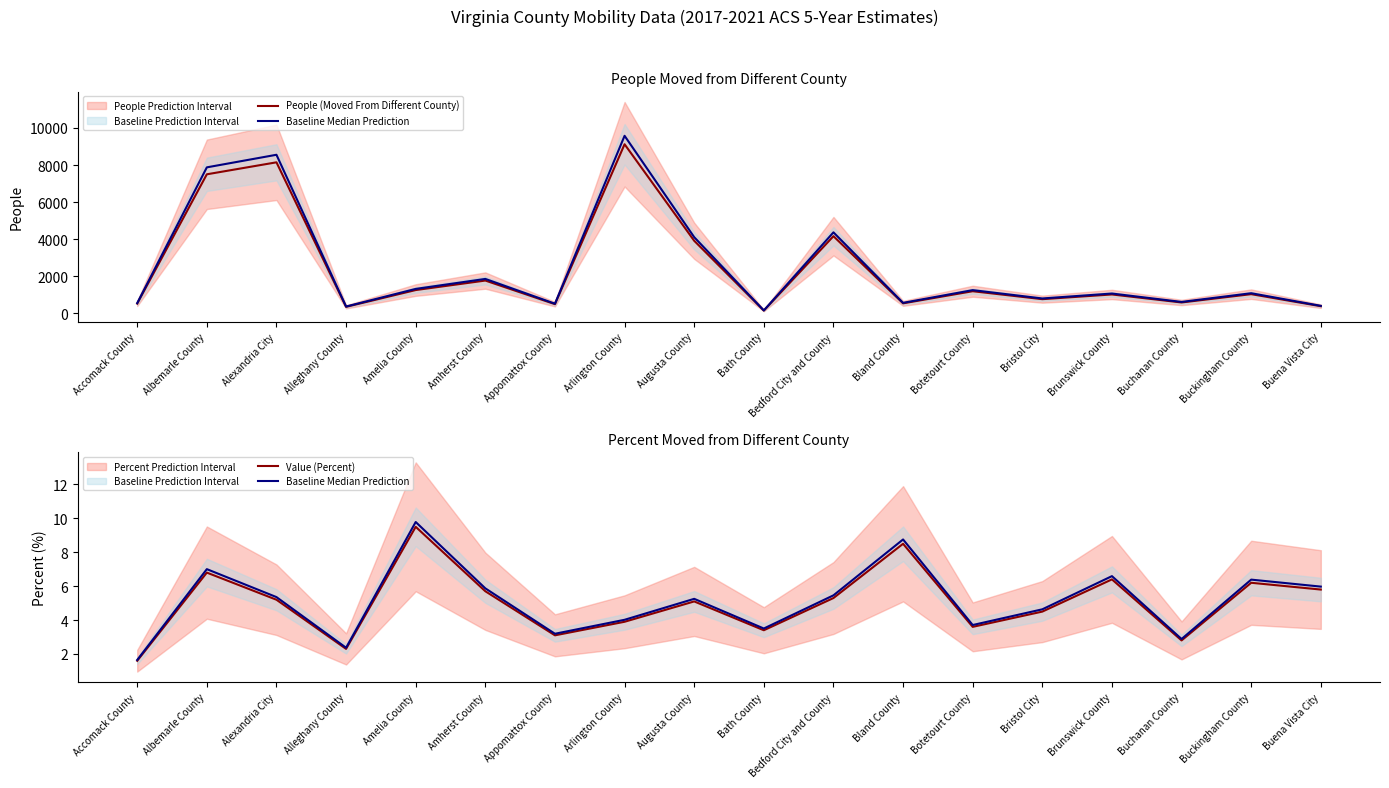

Which has a higher value, Augusta County or Amelia County?

Augusta County